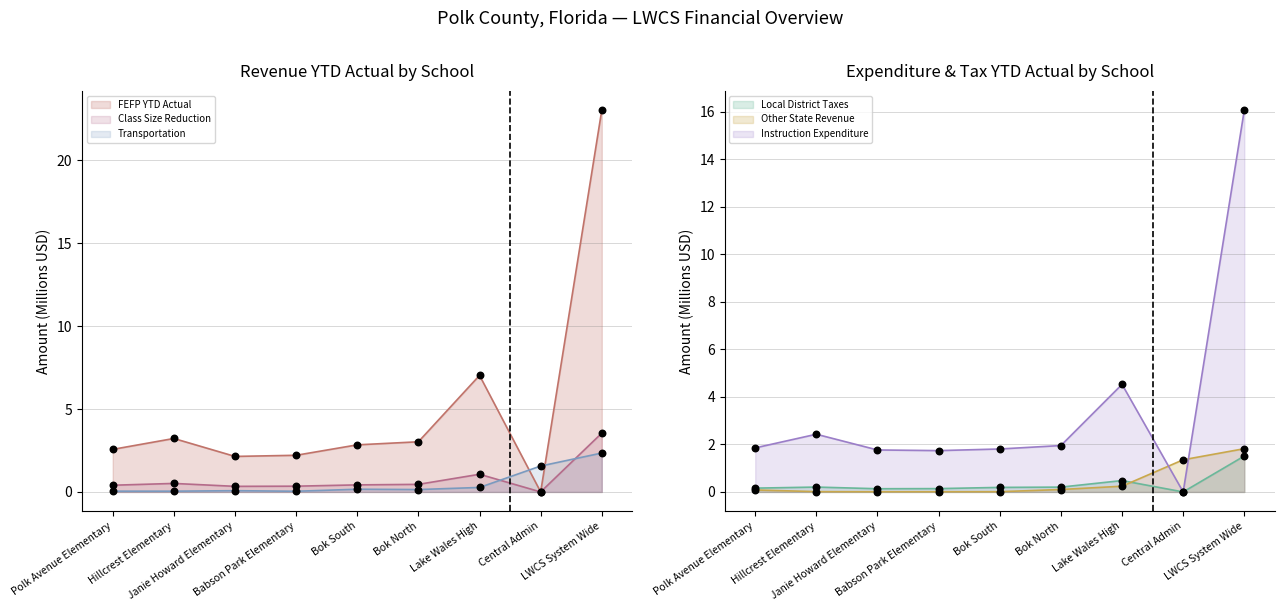

What is the total value across all series at Hillcrest Elementary?

6.4